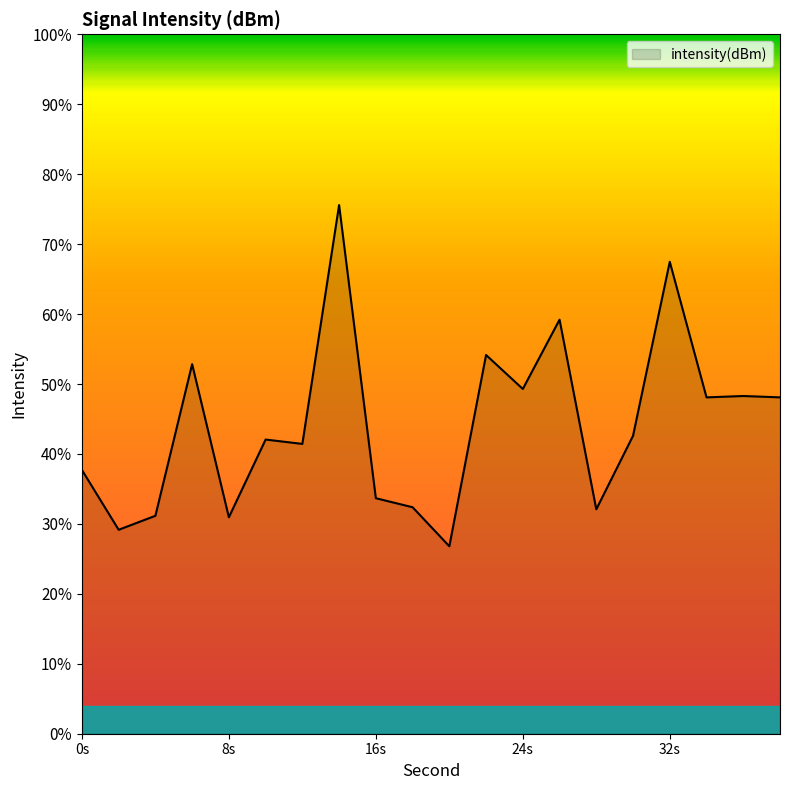

Does the chart have visible grid lines?

No